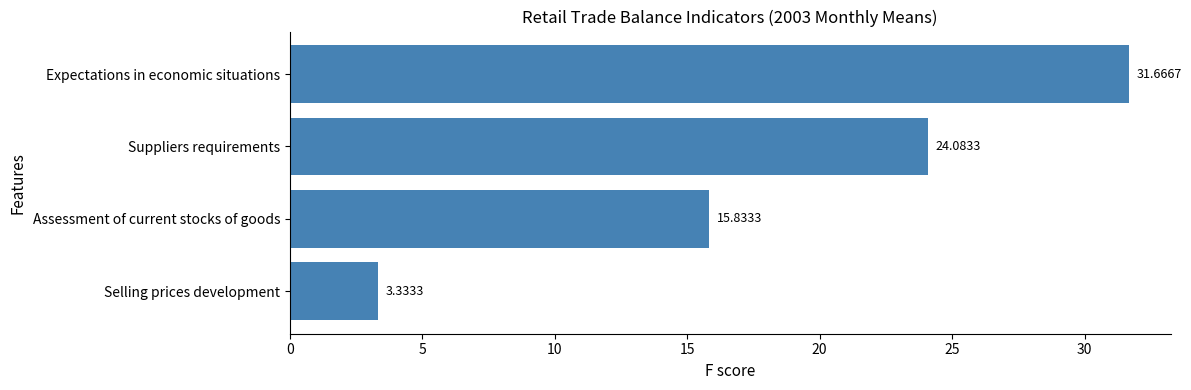

Rank the categories by value from highest to lowest.

Expectations in economic situations, Suppliers requirements, Assessment of current stocks of goods, Selling prices development